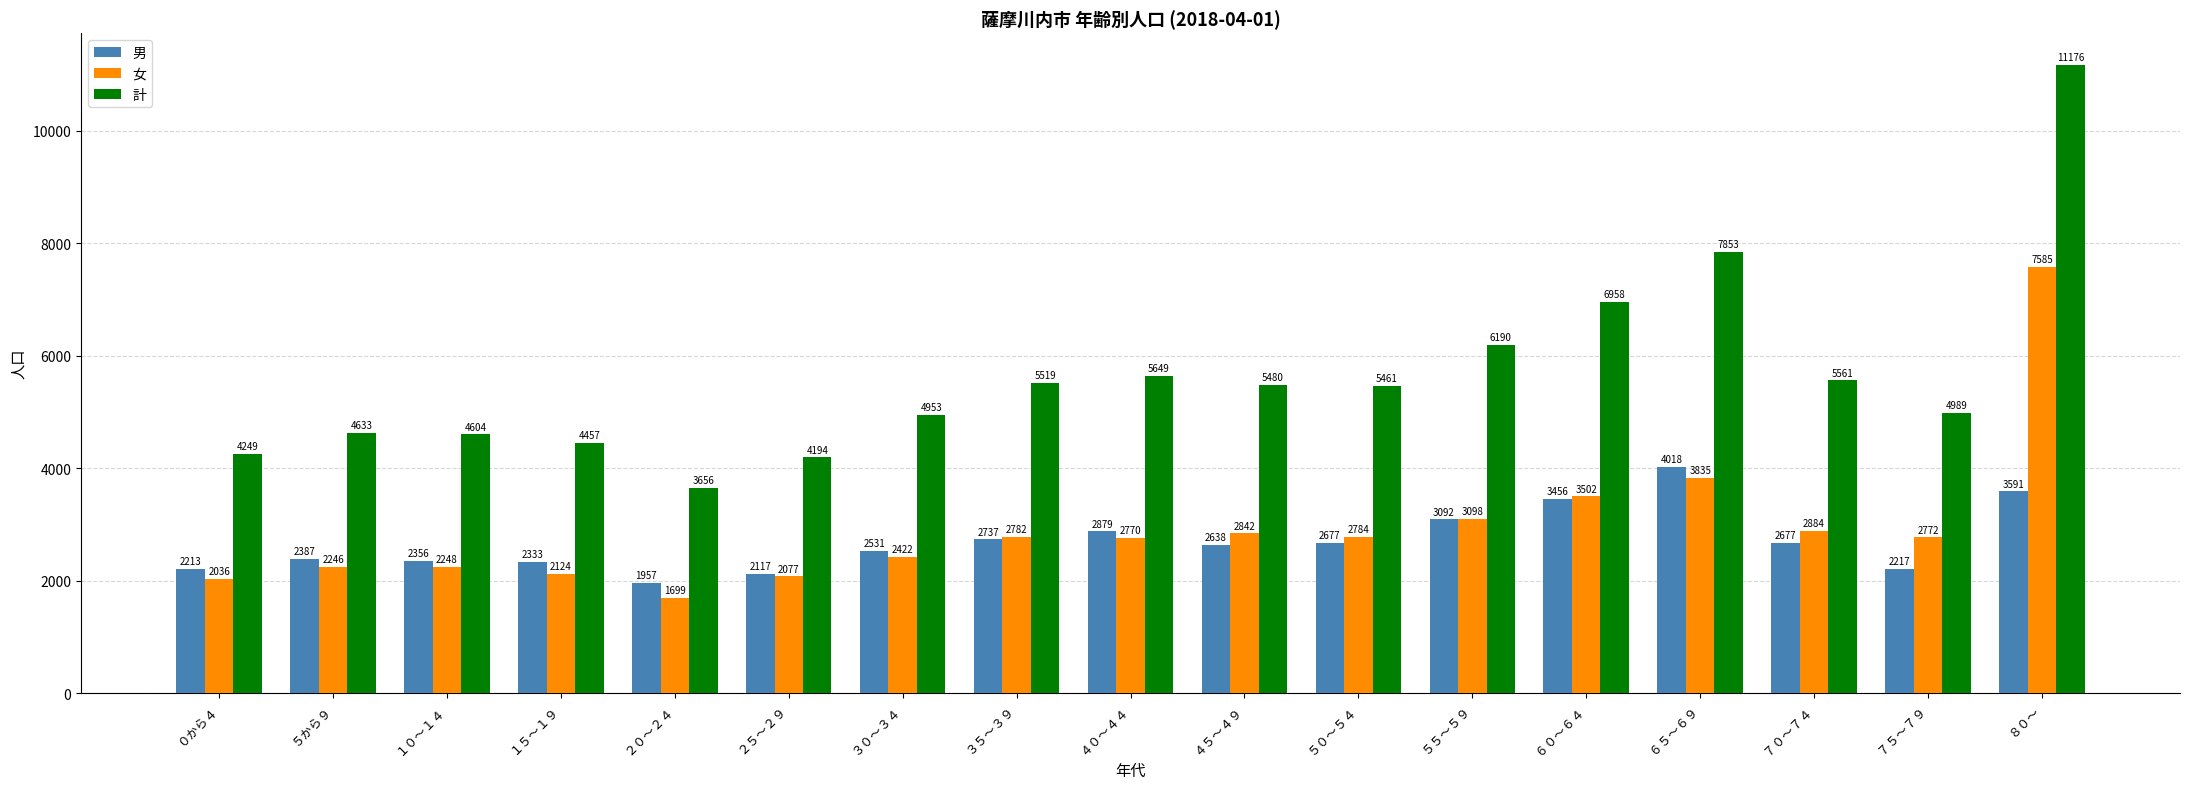

What is the maximum value shown in the chart?

11176